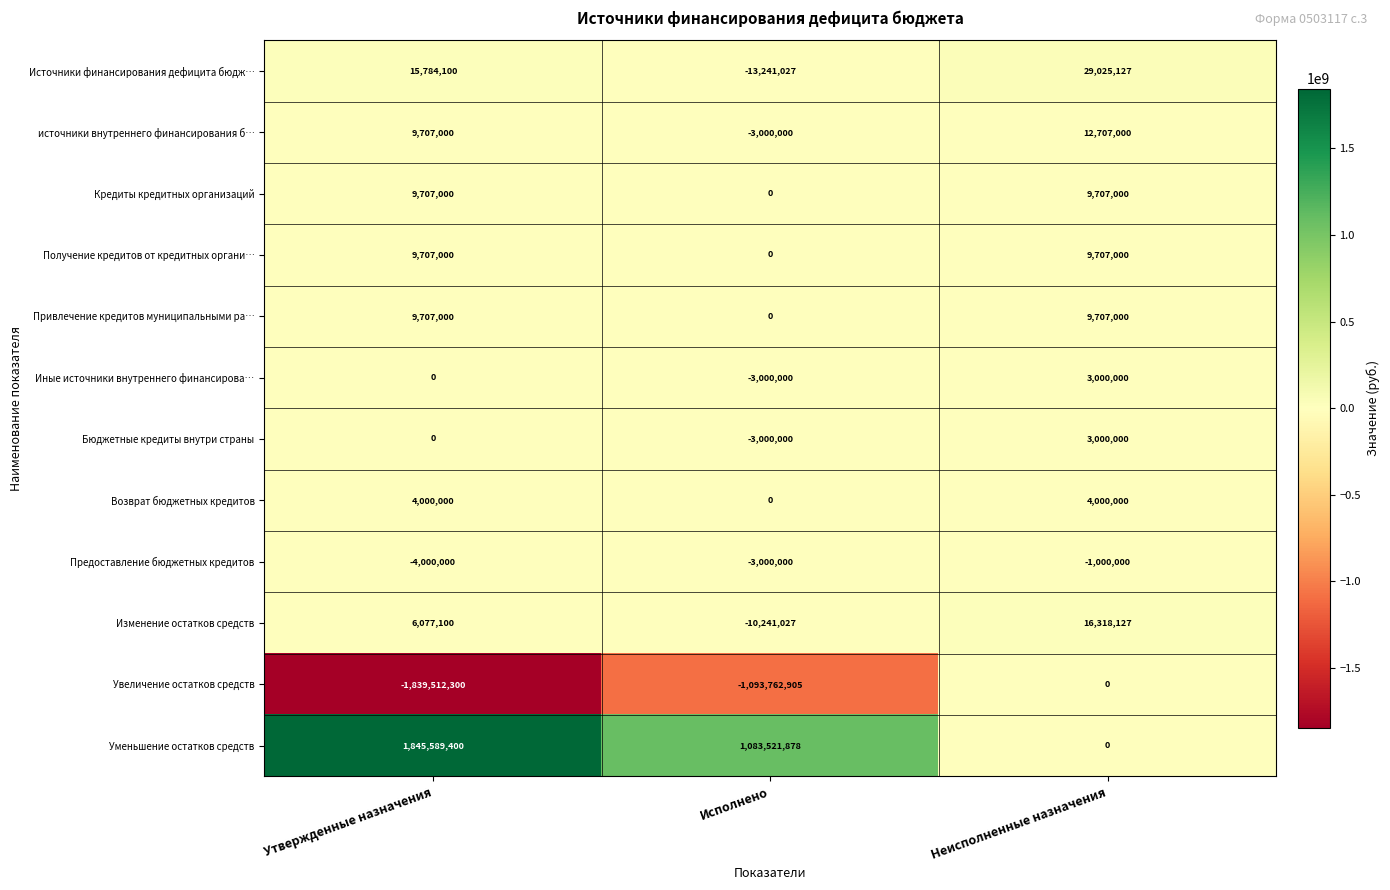

What is the sum of the Бюджетные кредиты внутри страны values at Утвержденные назначения and Исполнено?

-3000000